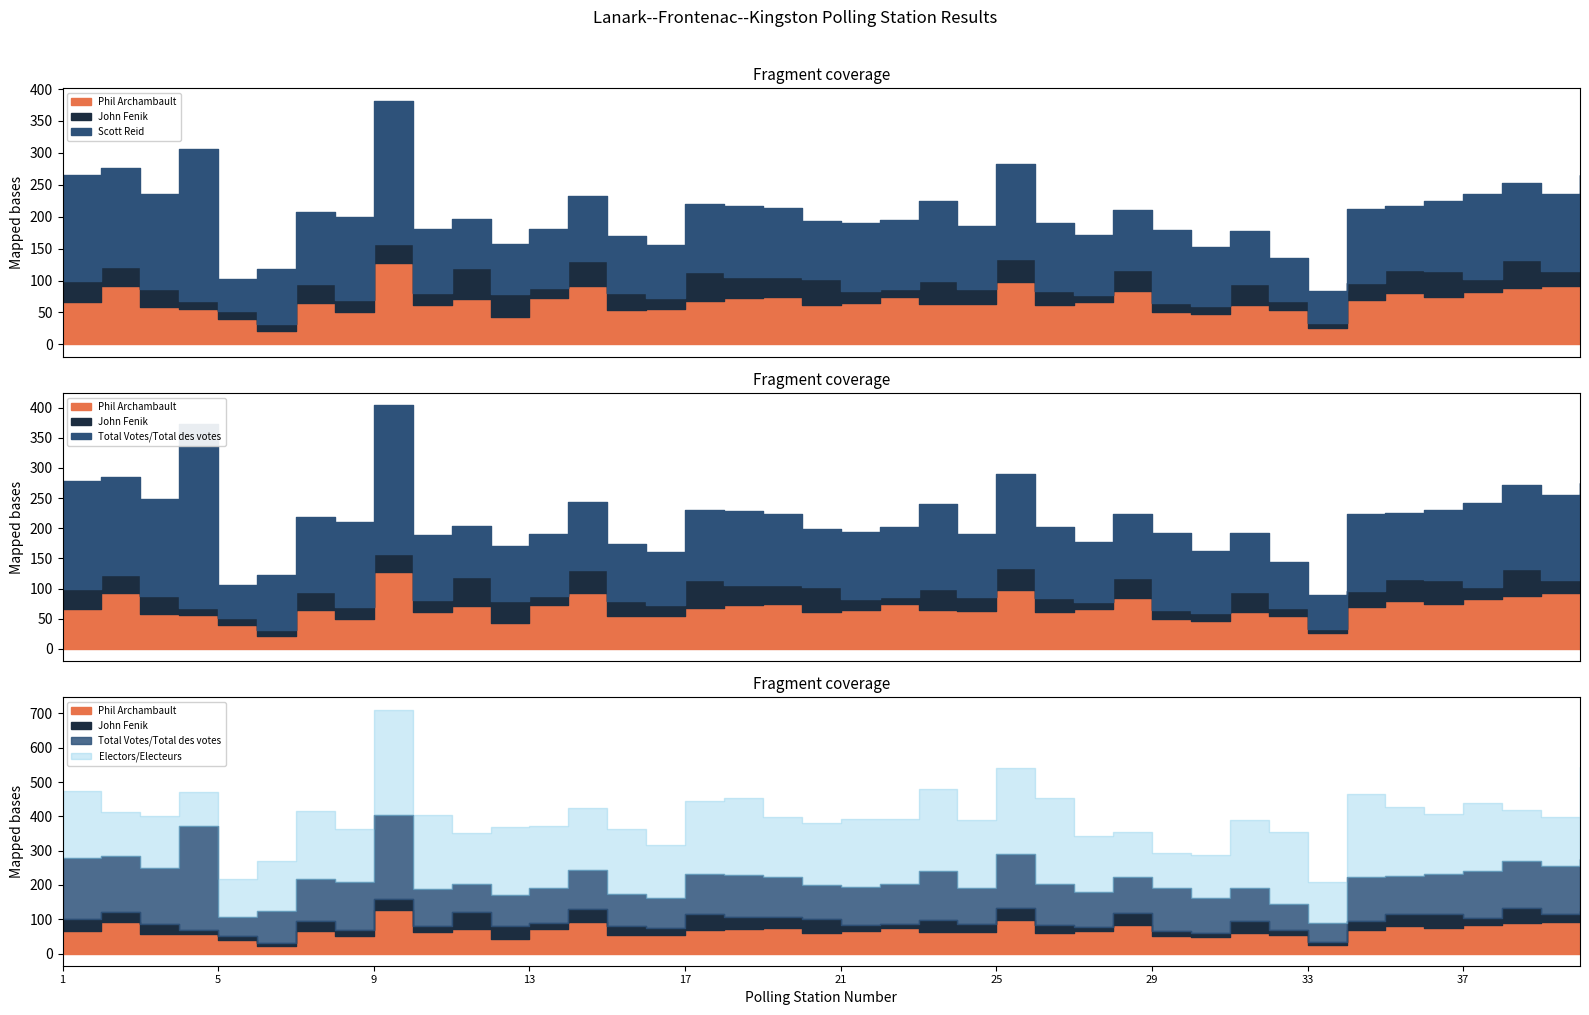

Is it true that Total Votes/Total des votes equals 240 at 23?

True